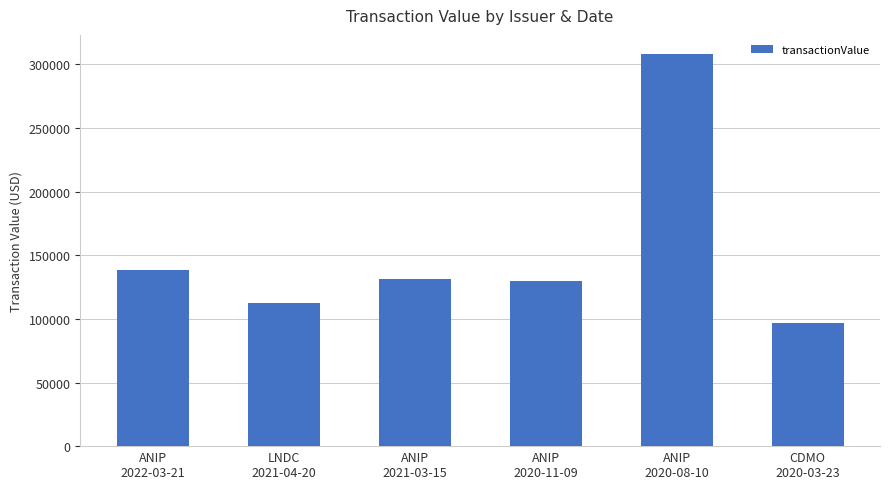

How many bars are there in total?

6